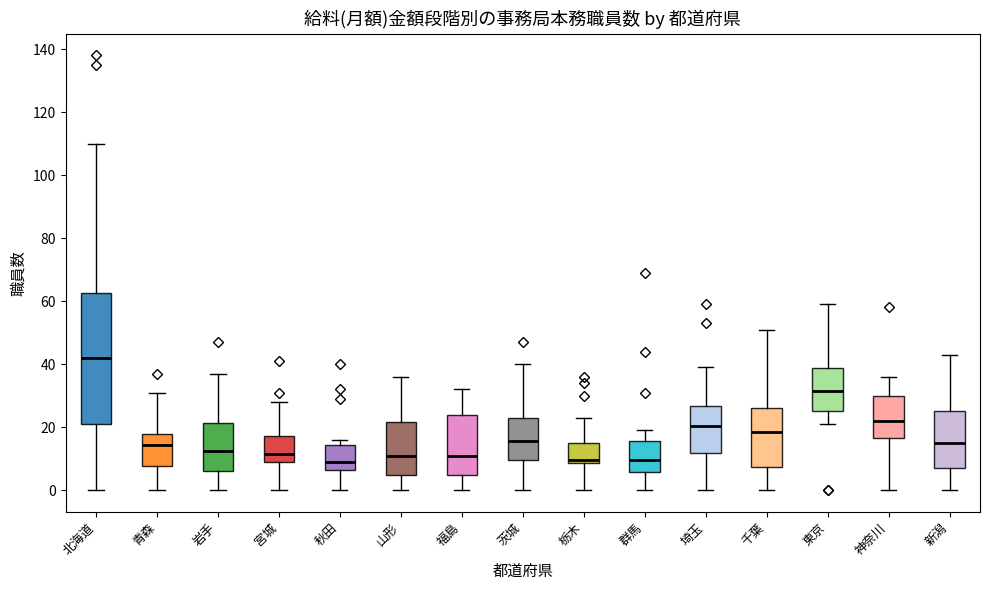

Reading left to right, transcribe this box plot: for each box, give where its median line is, the range the box spans, and where its two whiskers end, as read against the y-axis. The values are not printed on the chart, so give them approximately, as read against the axis.

北海道: median 42, box 22 to 62, whiskers 0 to 110
青森: median 14, box 8 to 18, whiskers 0 to 32
岩手: median 12, box 6 to 22, whiskers 0 to 38
宮城: median 12, box 10 to 18, whiskers 0 to 28
秋田: median 10, box 6 to 14, whiskers 0 to 16
山形: median 12, box 6 to 22, whiskers 0 to 36
福島: median 12, box 4 to 24, whiskers 0 to 32
茨城: median 16, box 10 to 24, whiskers 0 to 40
栃木: median 10, box 8 to 16, whiskers 0 to 24
群馬: median 10, box 6 to 16, whiskers 0 to 20
埼玉: median 20, box 12 to 26, whiskers 0 to 40
千葉: median 18, box 8 to 26, whiskers 0 to 52
東京: median 32, box 26 to 38, whiskers 22 to 60
神奈川: median 22, box 16 to 30, whiskers 0 to 36
新潟: median 16, box 8 to 26, whiskers 0 to 44